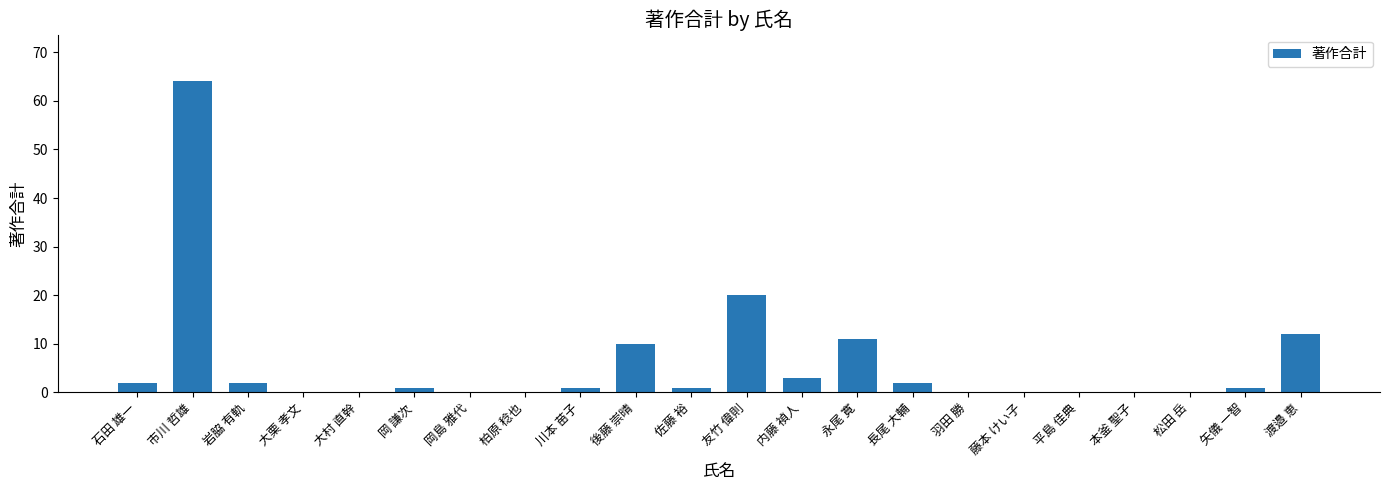

Is it true that the value at 柏原 稔也 is -23?

False